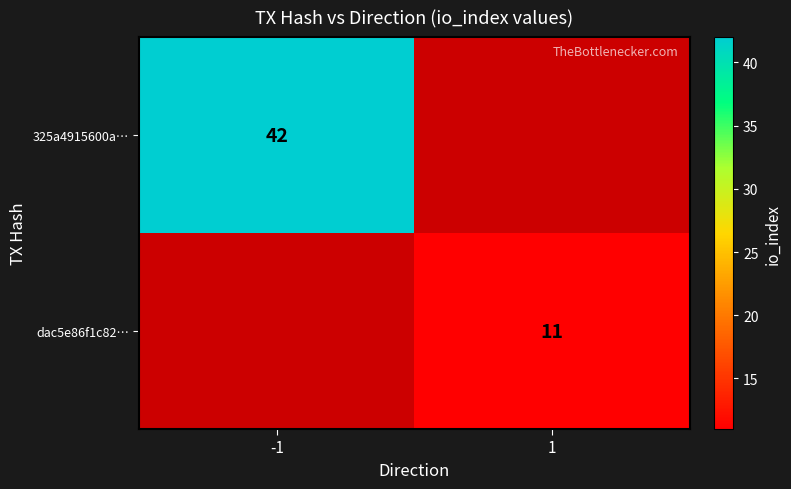

Which has a higher value, 1 or -1?

-1